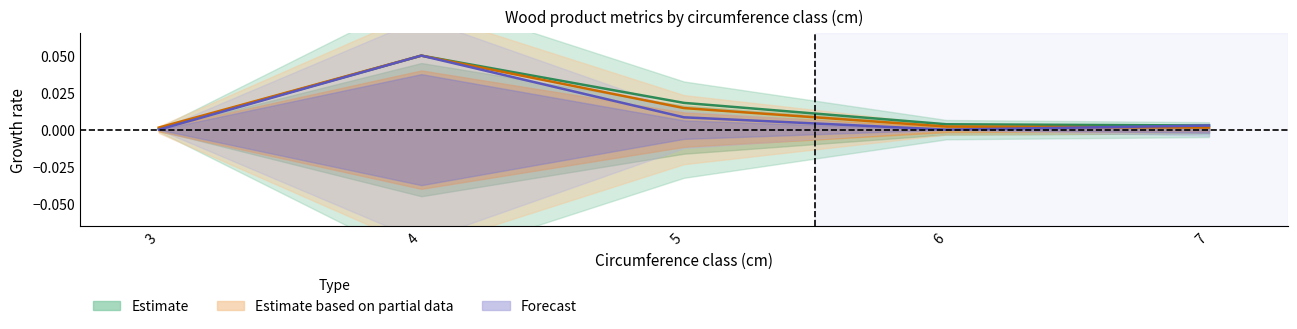

Which has a higher value, 4 or 3?

4